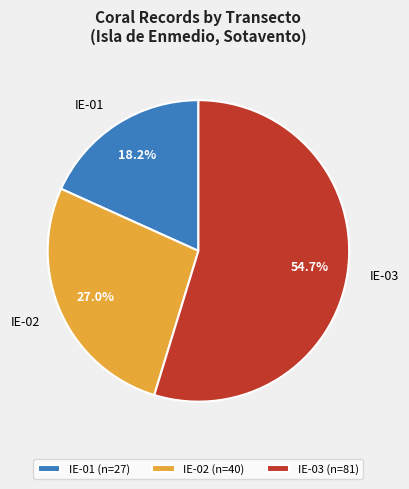

Is it true that IE-02 is 37% of the pie?

False